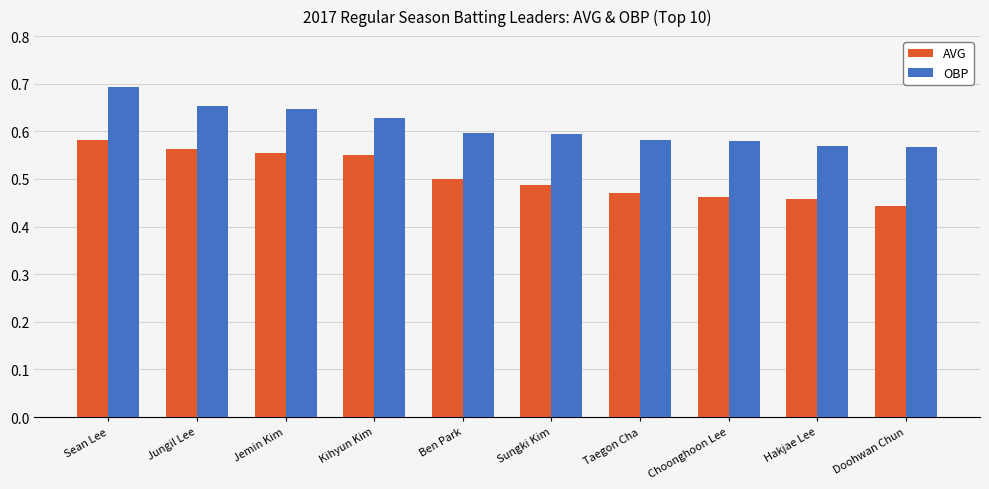

Rank the series by their maximum value, from lowest to highest.

AVG, OBP